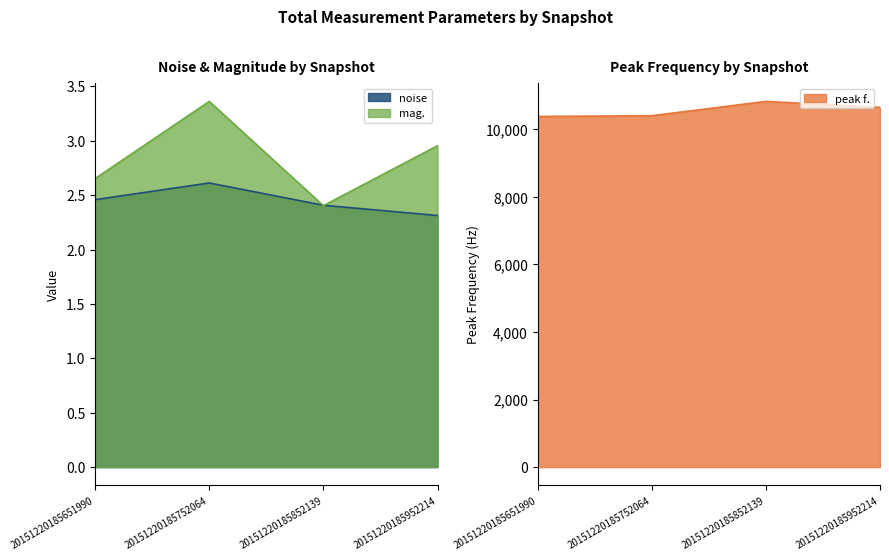

True or false: mag. and peak f. intersect in this chart.

False